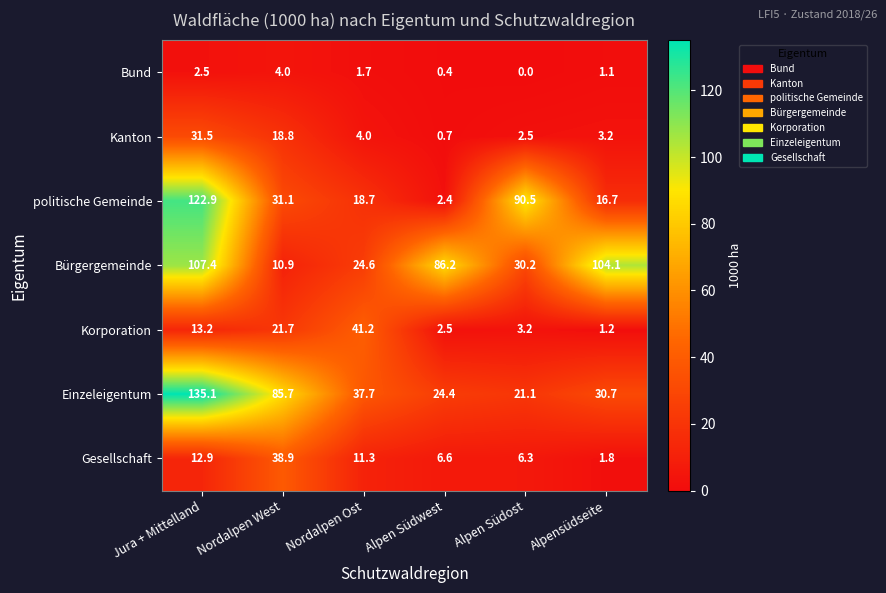

Which series has the widest spread of values?

politische Gemeinde